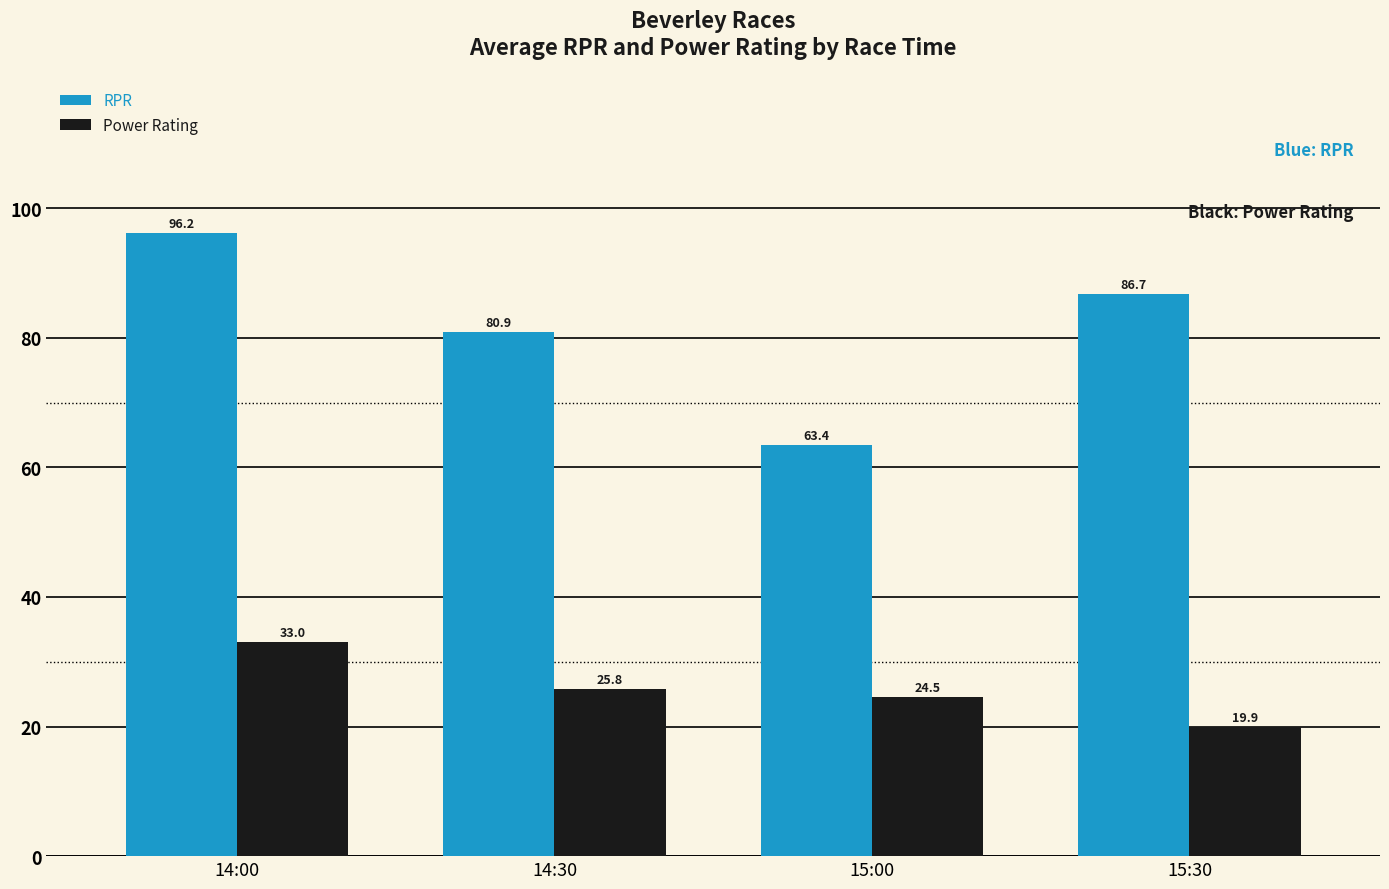

What is the sum of the Power Rating values at 15:30 and 14:00?

52.9